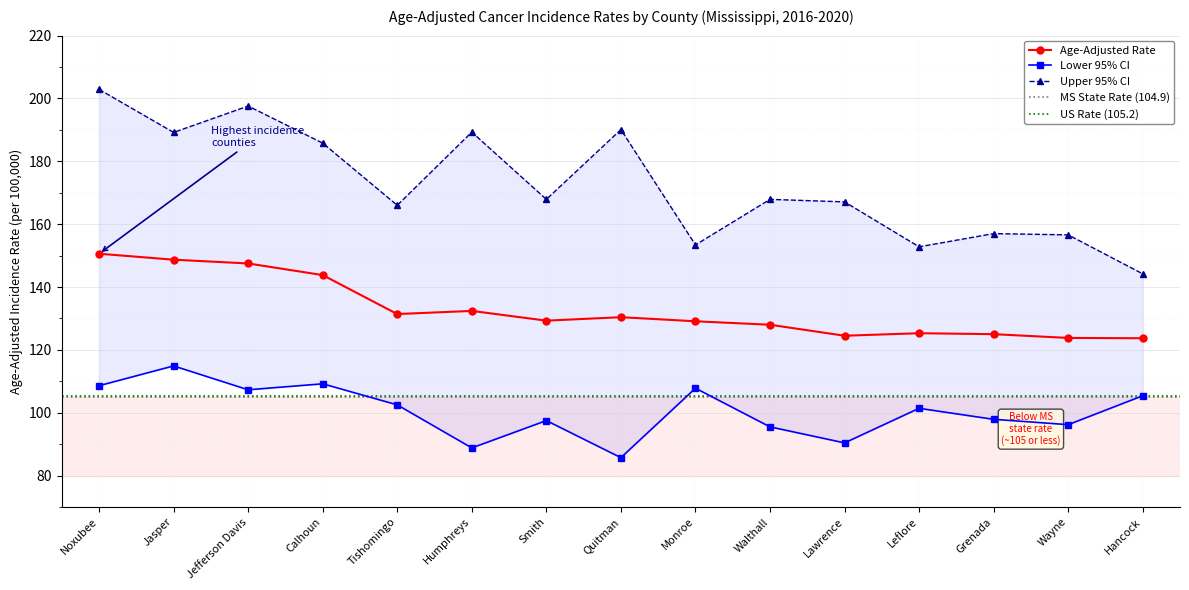

Which label corresponds to the largest value in the chart?

Noxubee